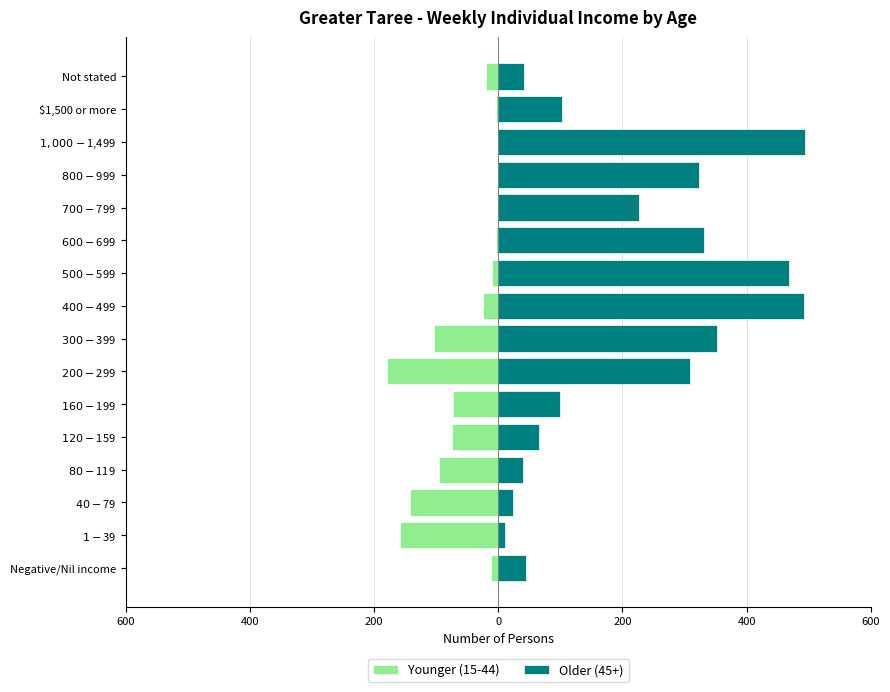

Is it true that Older (45+) equals 34 at $40-$79?

False